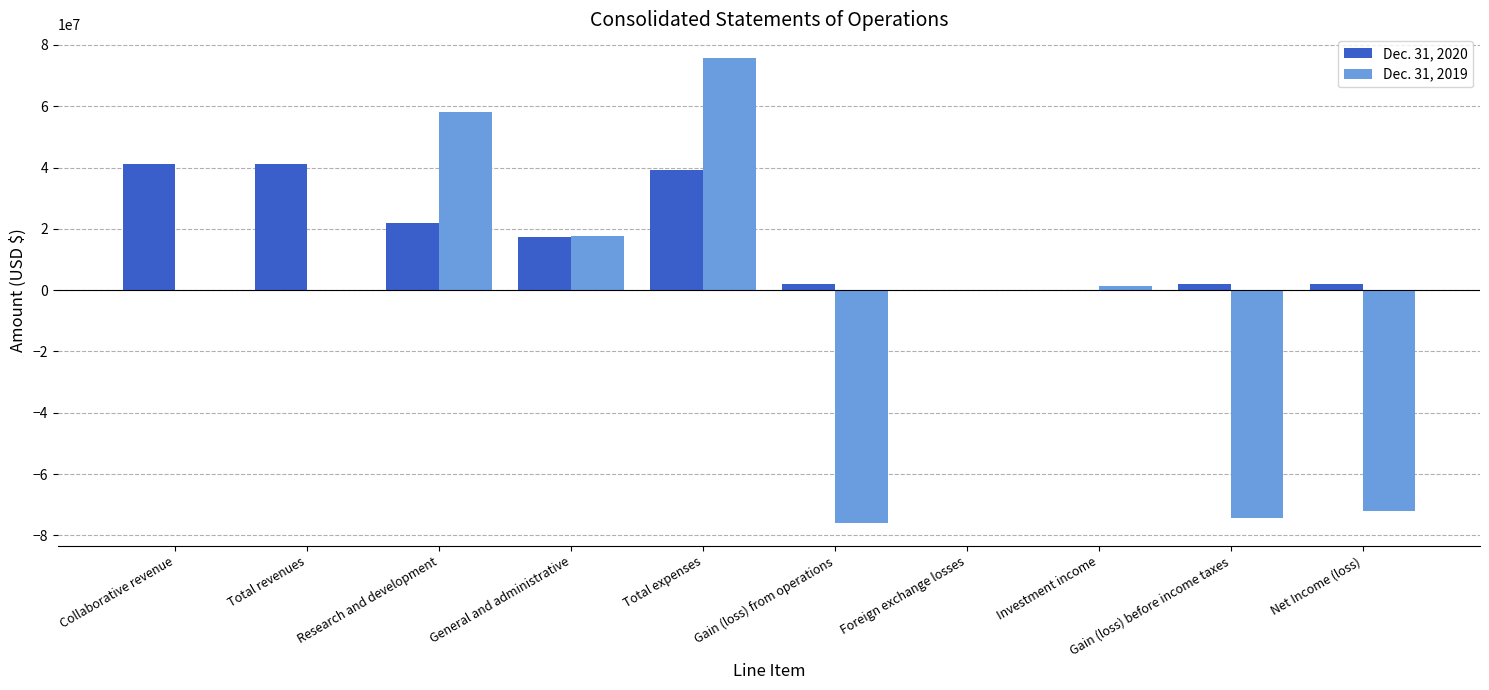

What is the average value of the Dec. 31, 2020 series?

16683122